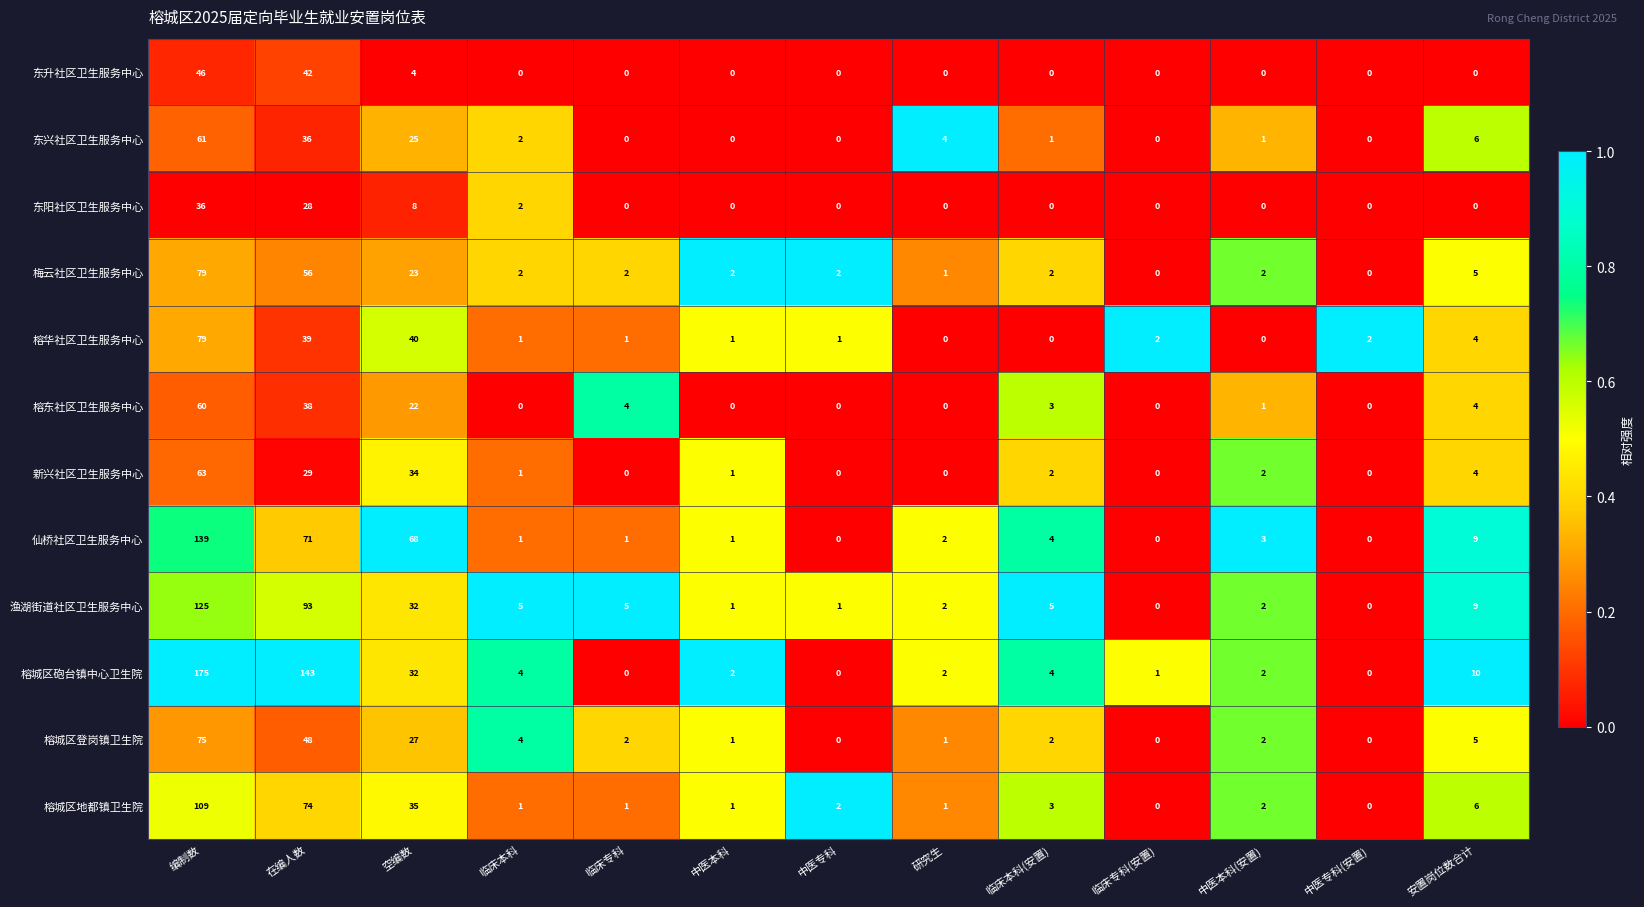

The 梅云社区卫生服务中心 series shows 3 at 中医本科(安置). True or false?

False